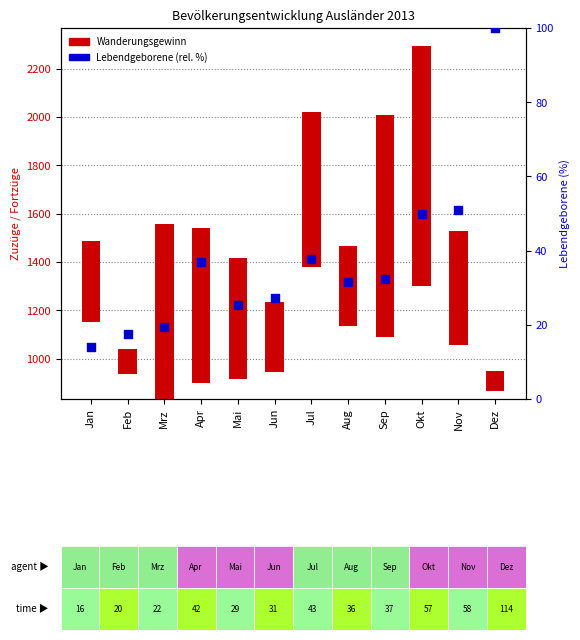

What is the change in value from Jan to Dez?

+86.0